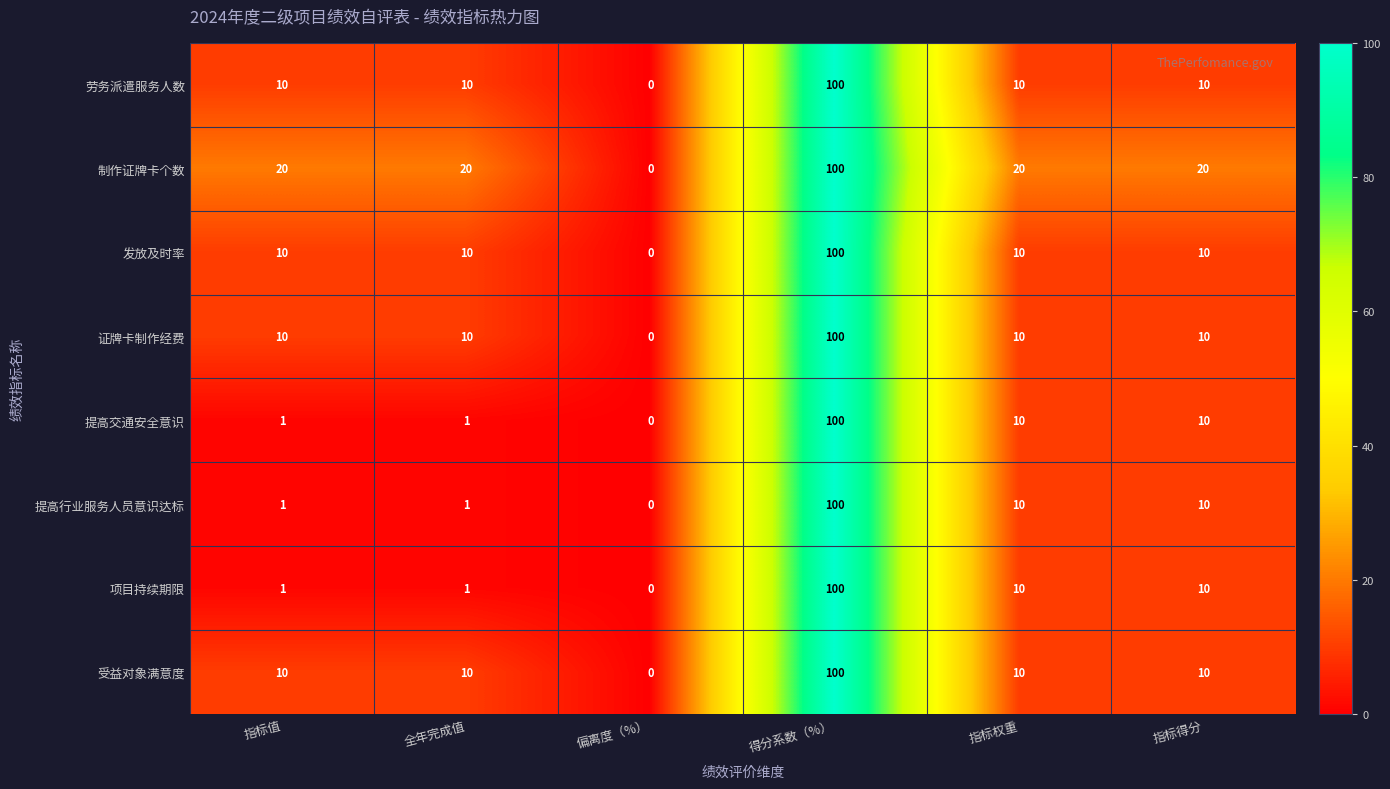

What is the difference between the maximum and minimum values in the 受益对象满意度 series?

100